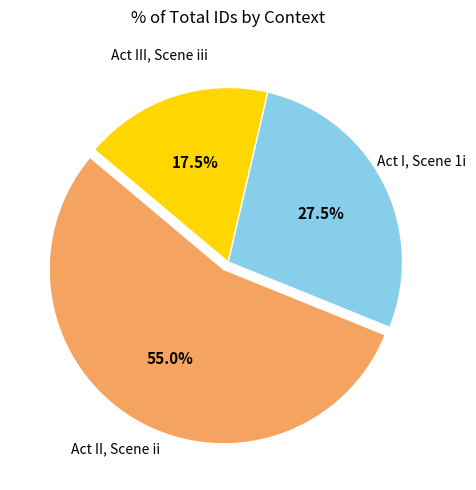

Is there a majority slice in this chart?

Yes